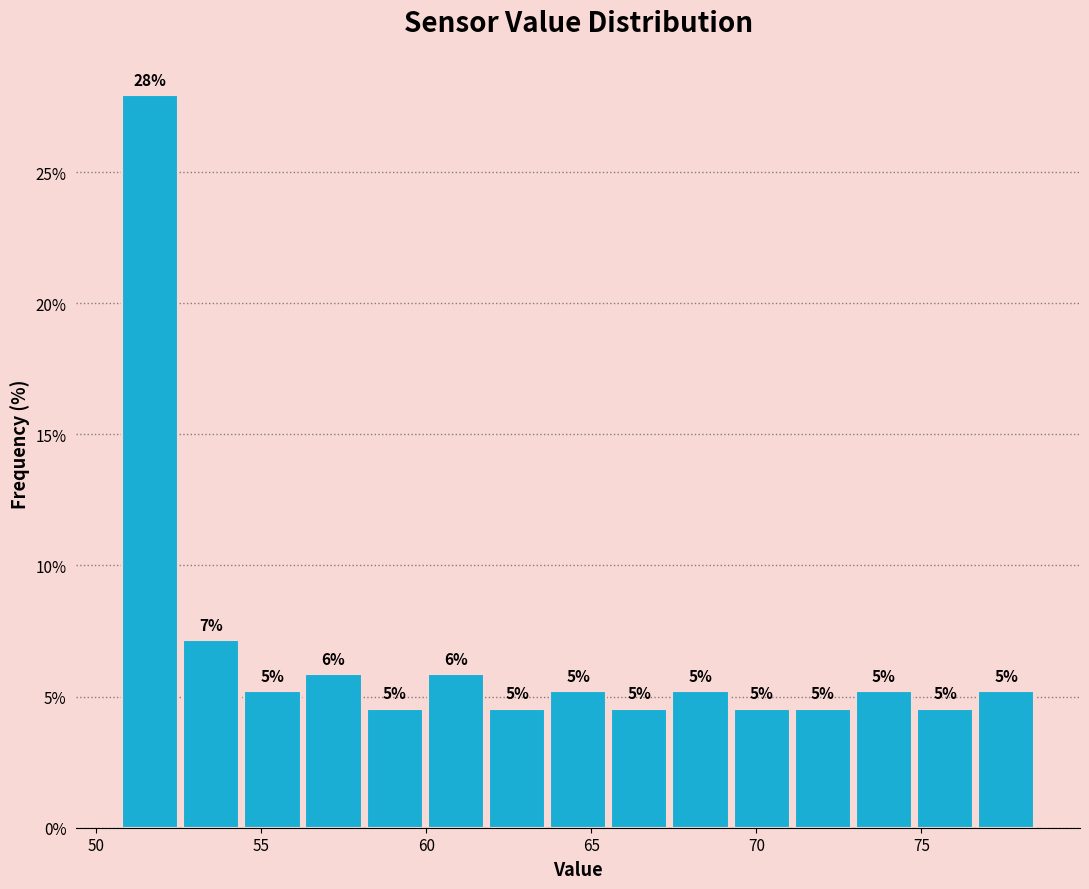

Read against the x-axis, roughly where is the centre of the tallest bar?

51.5